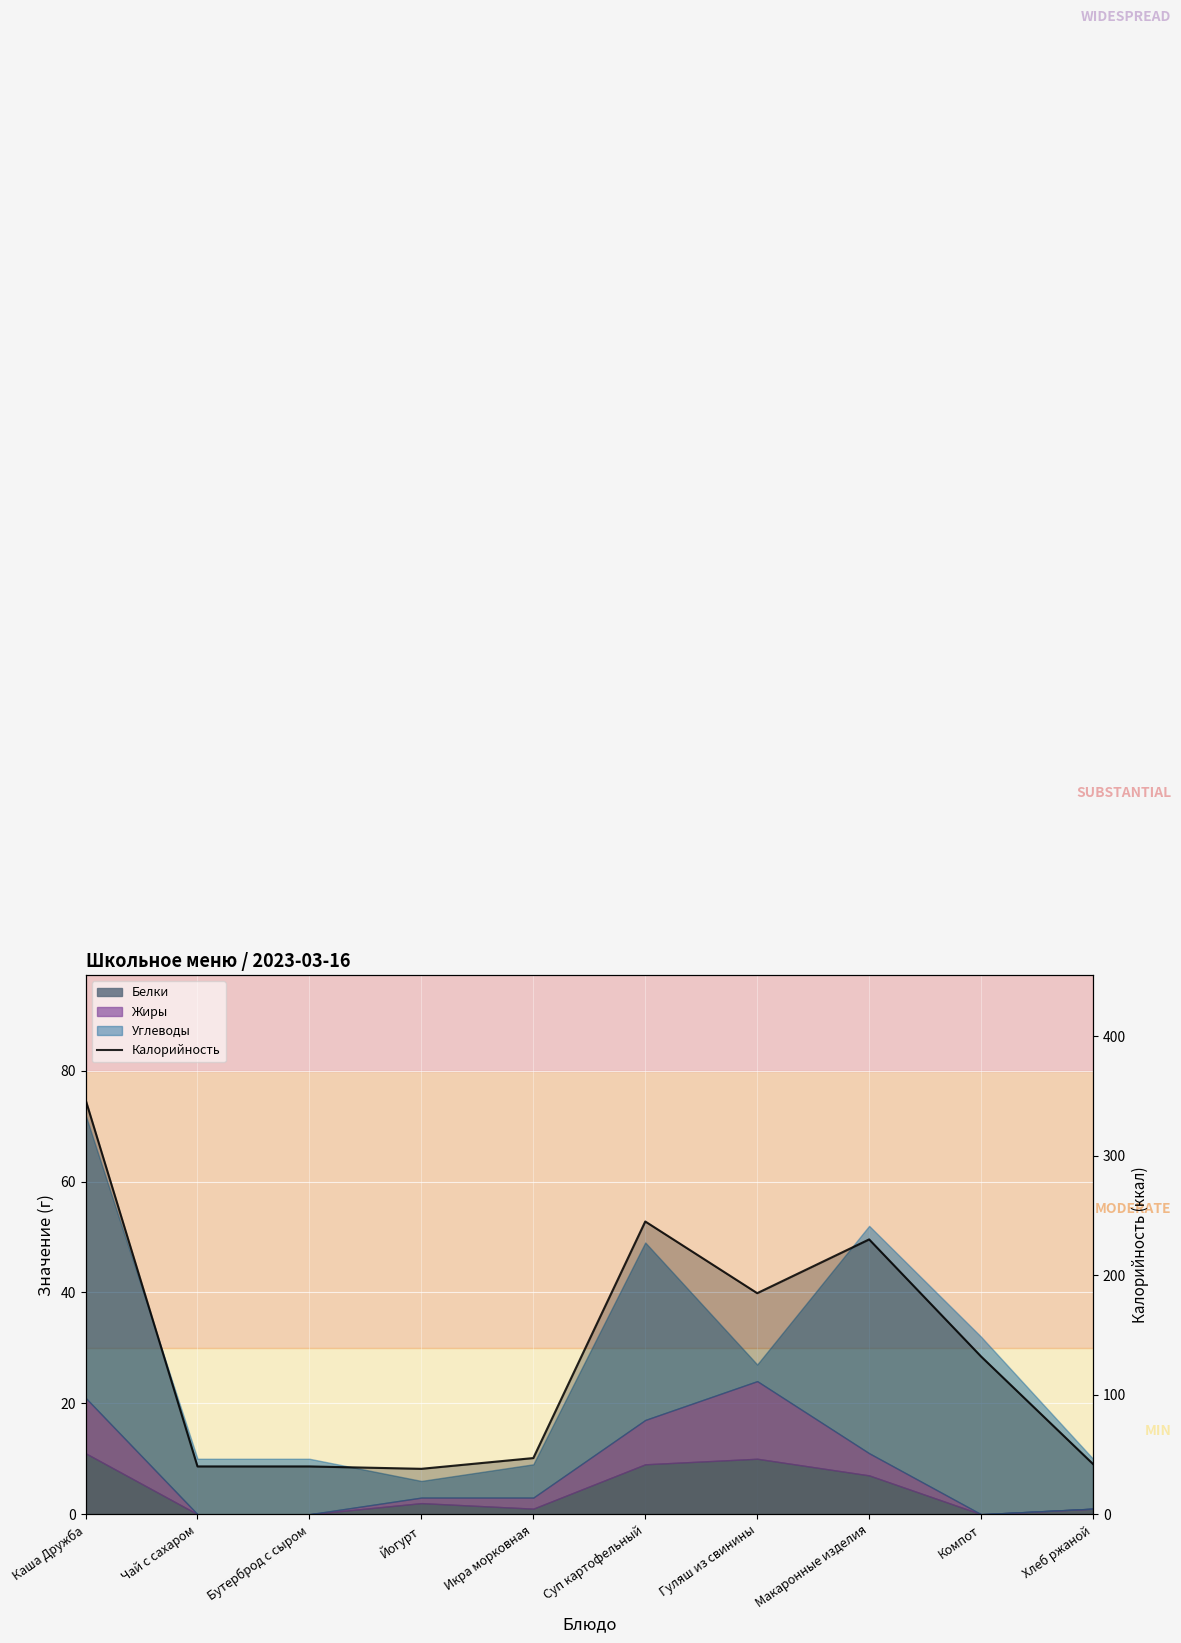

Which label corresponds to the smallest value in the chart?

Йогурт